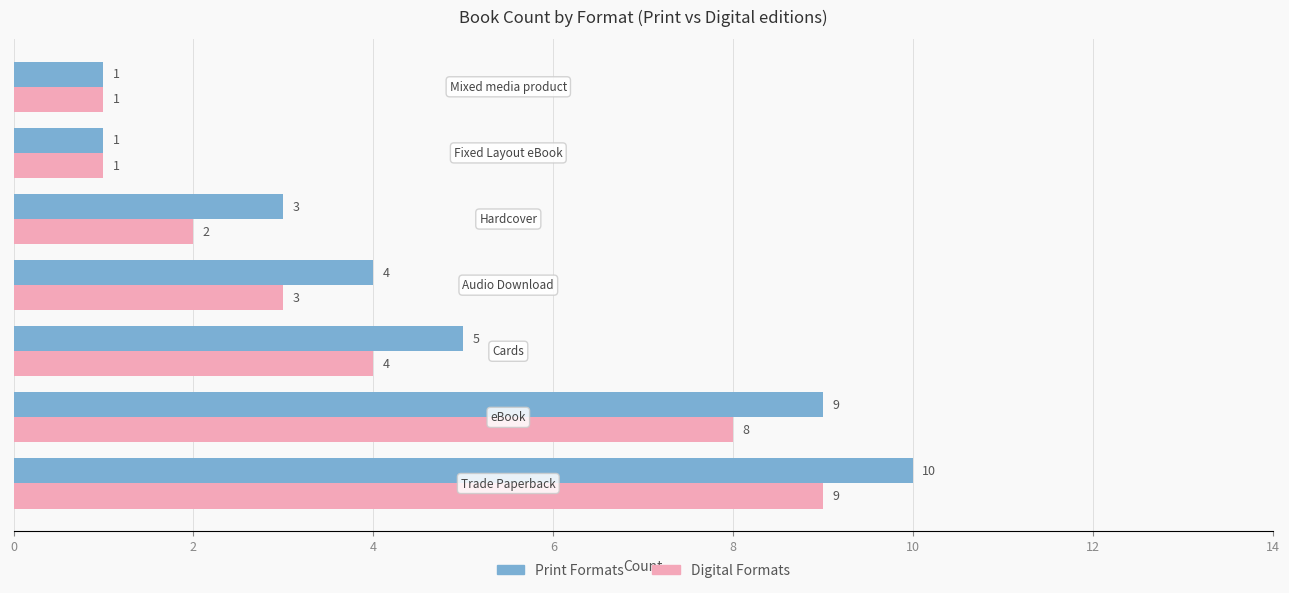

What is the average value of the Digital Formats series?

4